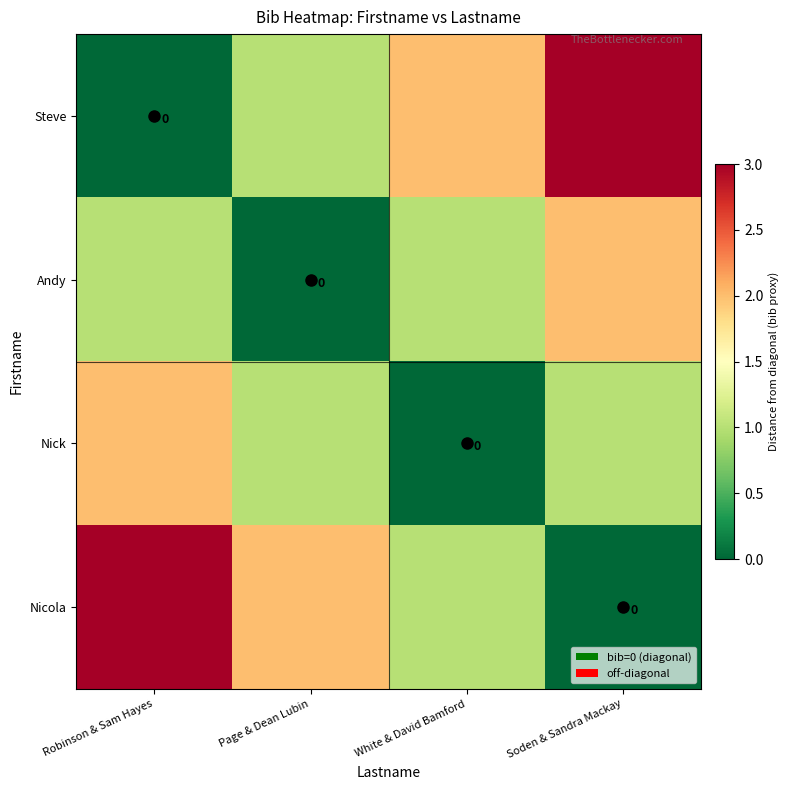

At Soden & Sandra Mackay, list the series in order from largest to smallest.

Steve, Andy, Nick, Nicola